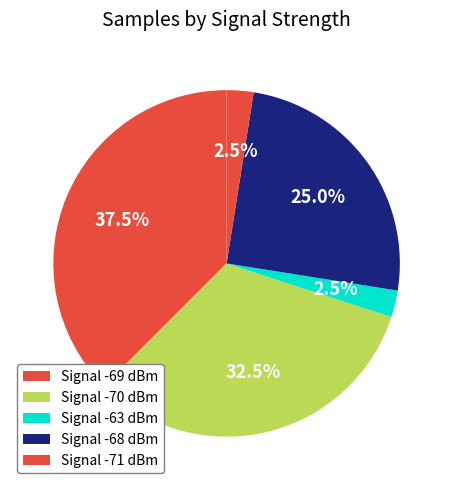

How many segments does this pie chart have?

5